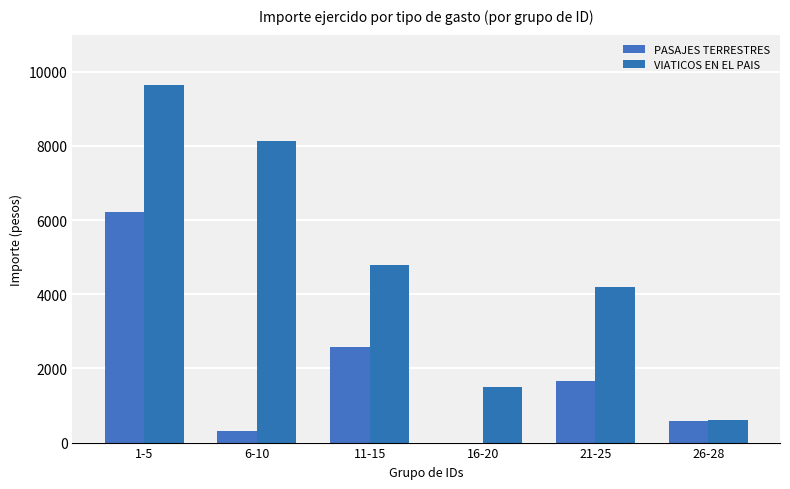

True or false: PASAJES TERRESTRES has a value of 3908.1 at 1-5.

False